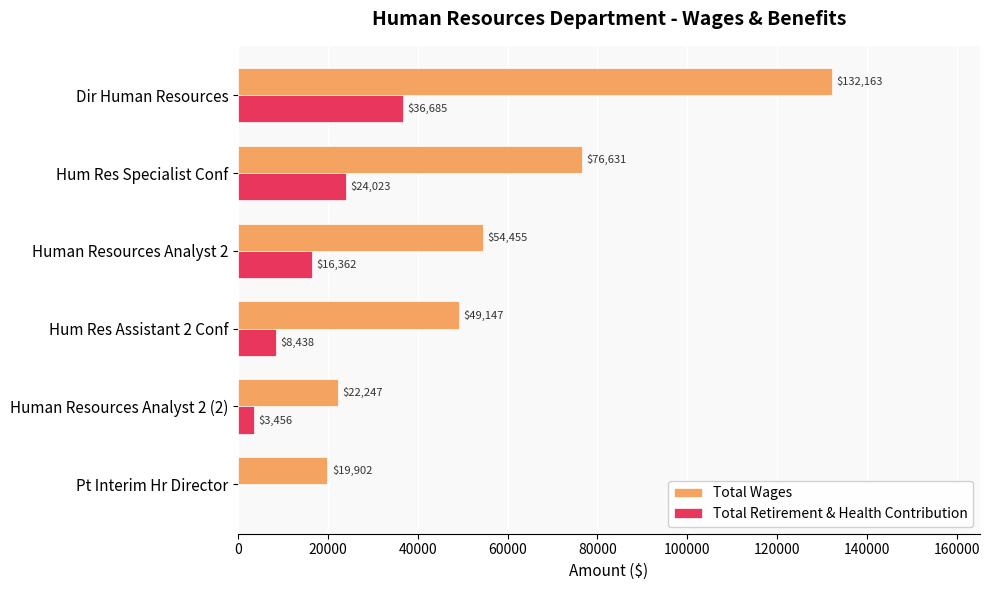

At which label is Total Retirement & Health Contribution closest to 18342?

Human Resources Analyst 2